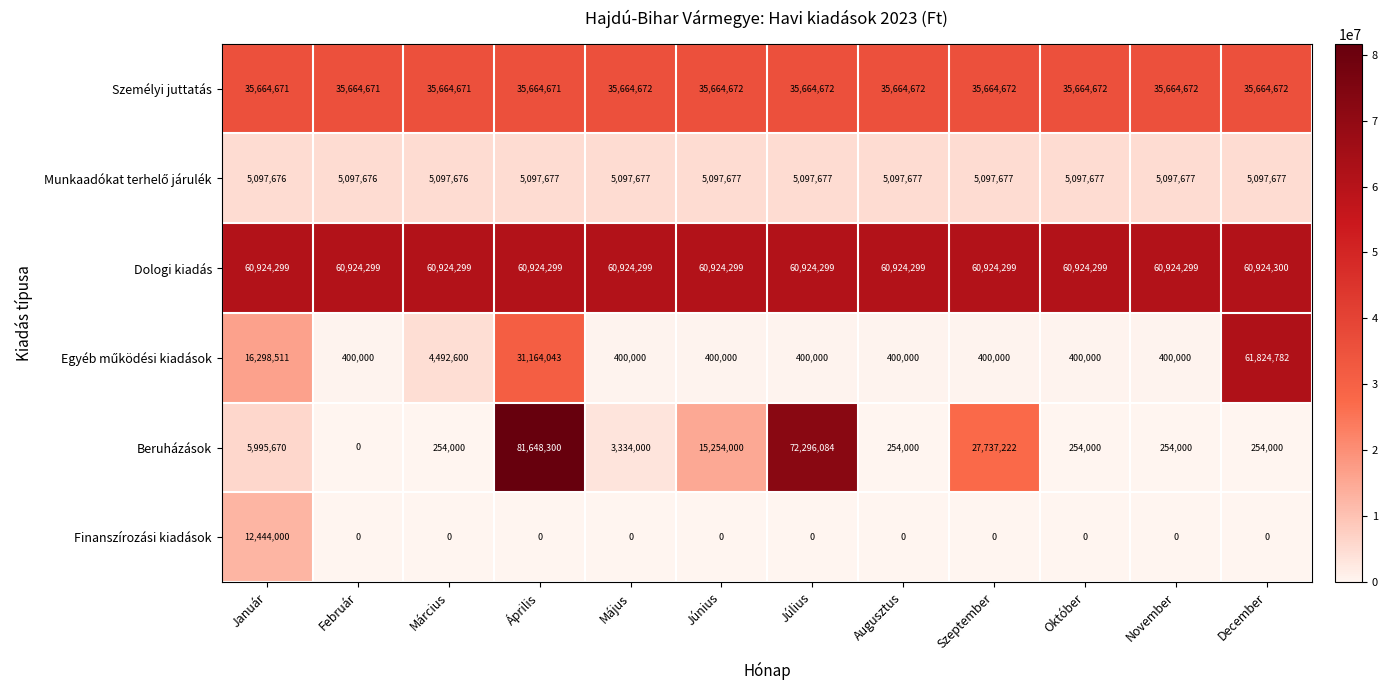

Count the Dologi kiadás values in the range 60924299 to 60924300.

12